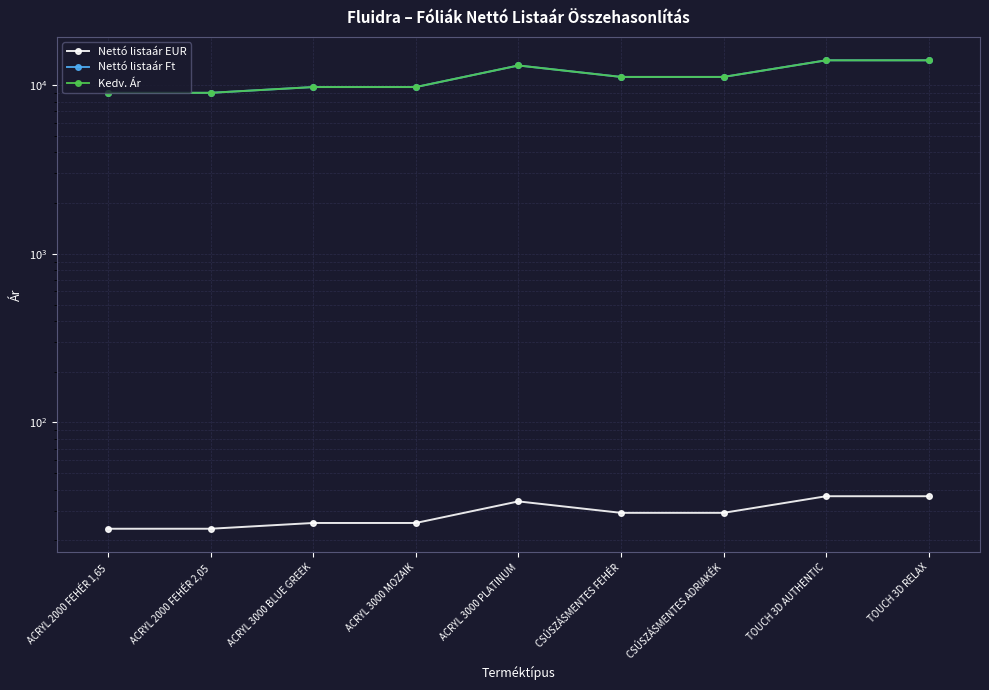

How many distinct data groups are displayed?

3